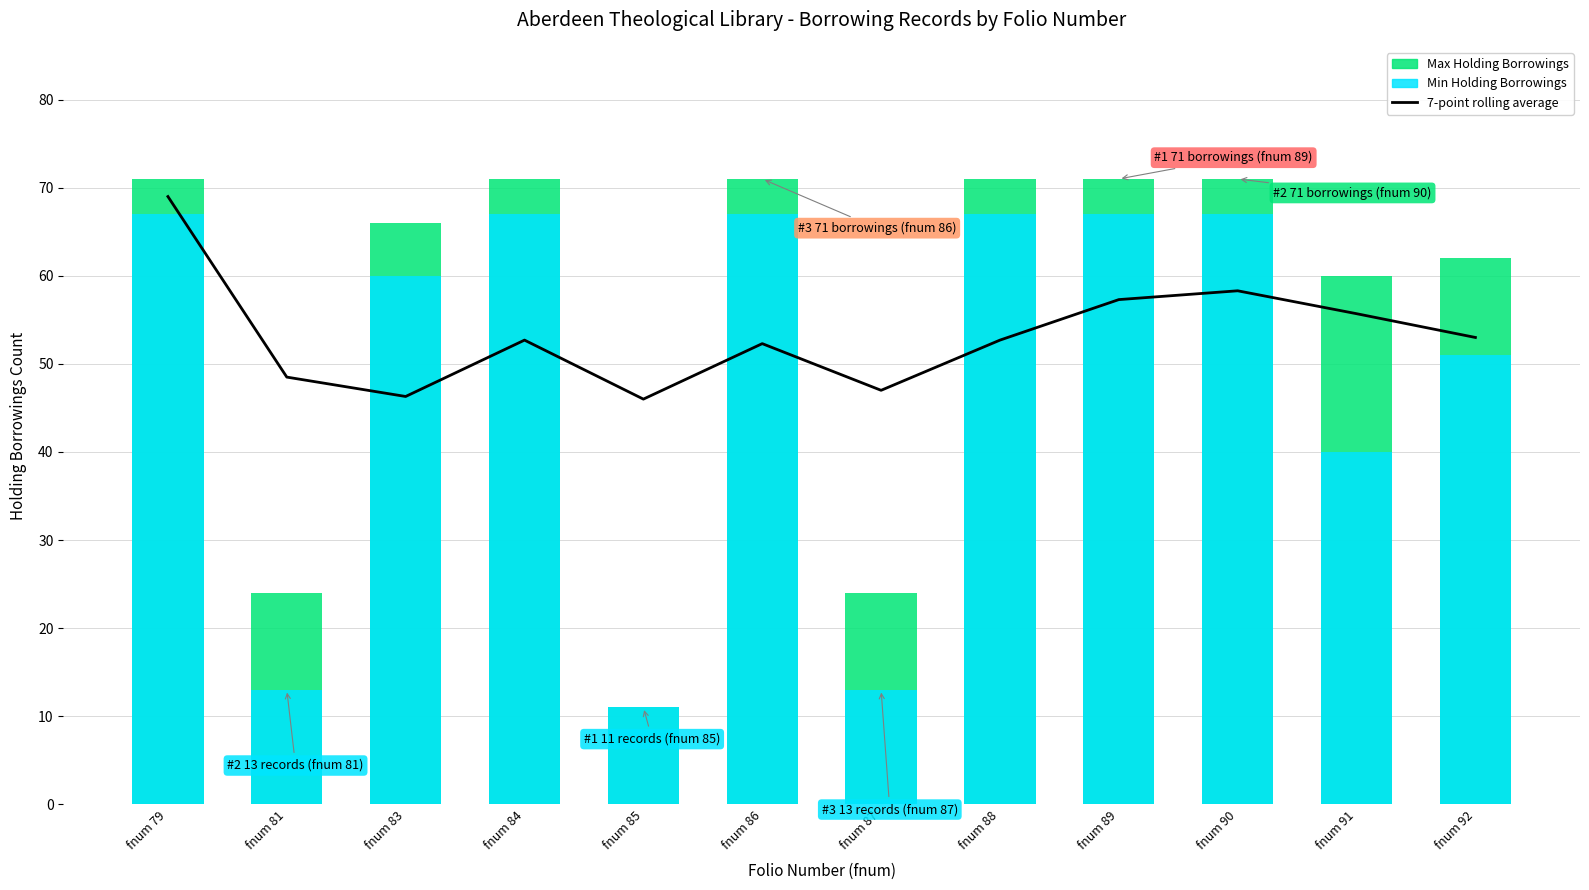

Rank the categories by value from highest to lowest.

fnum 79, fnum 90, fnum 89, fnum 91, fnum 92, fnum 84, fnum 88, fnum 86, fnum 81, fnum 87, fnum 83, fnum 85